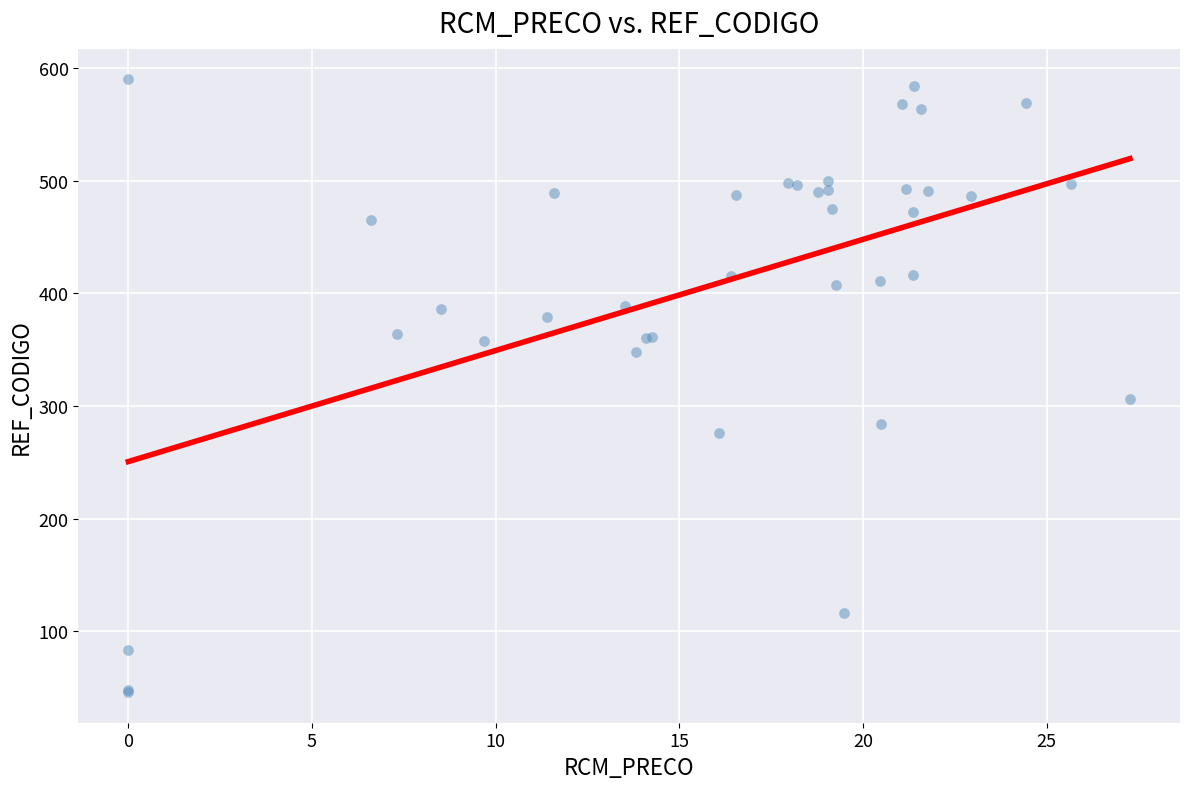

What Y value in the scatter plot is closest to 318?

306